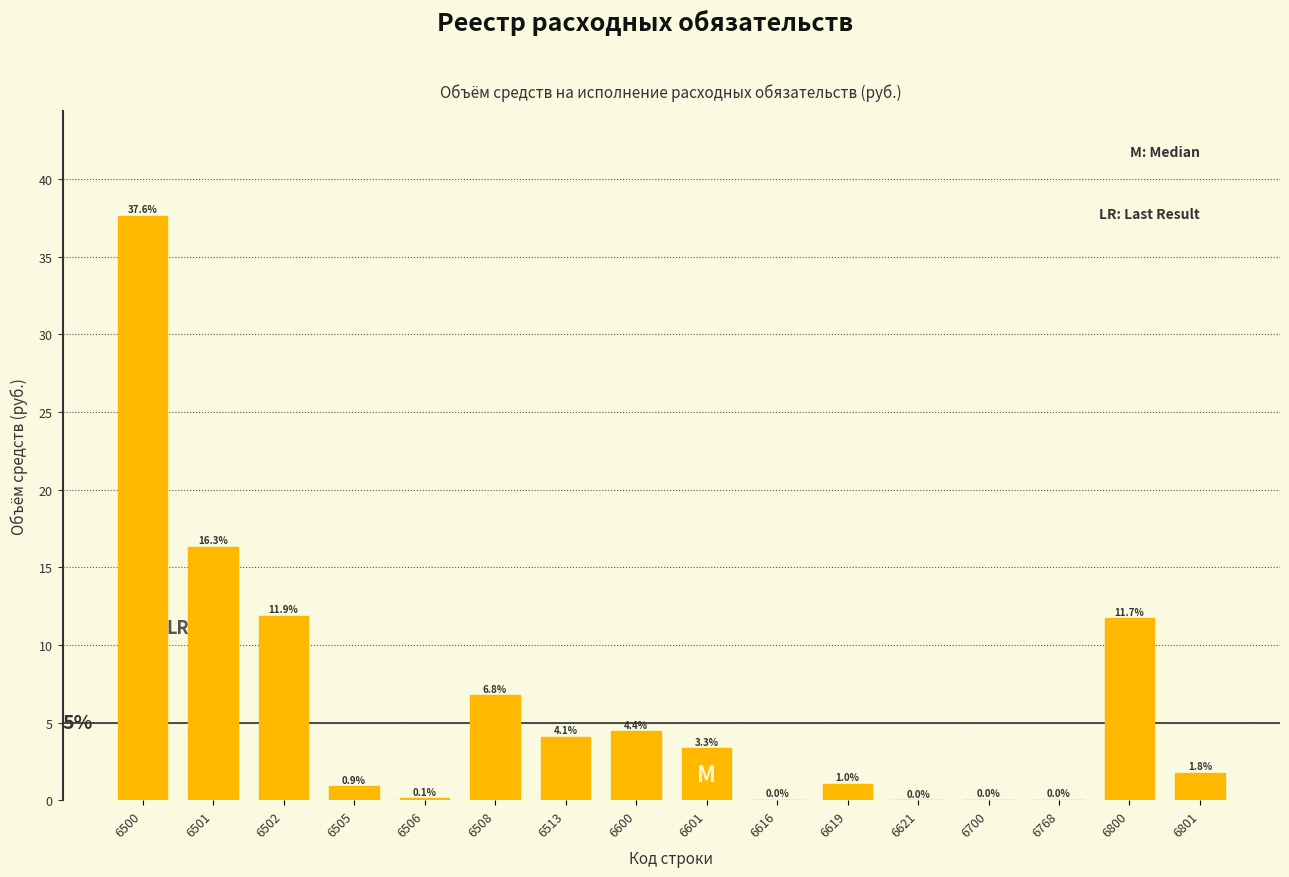

At which label does the data first exceed 3?

6500